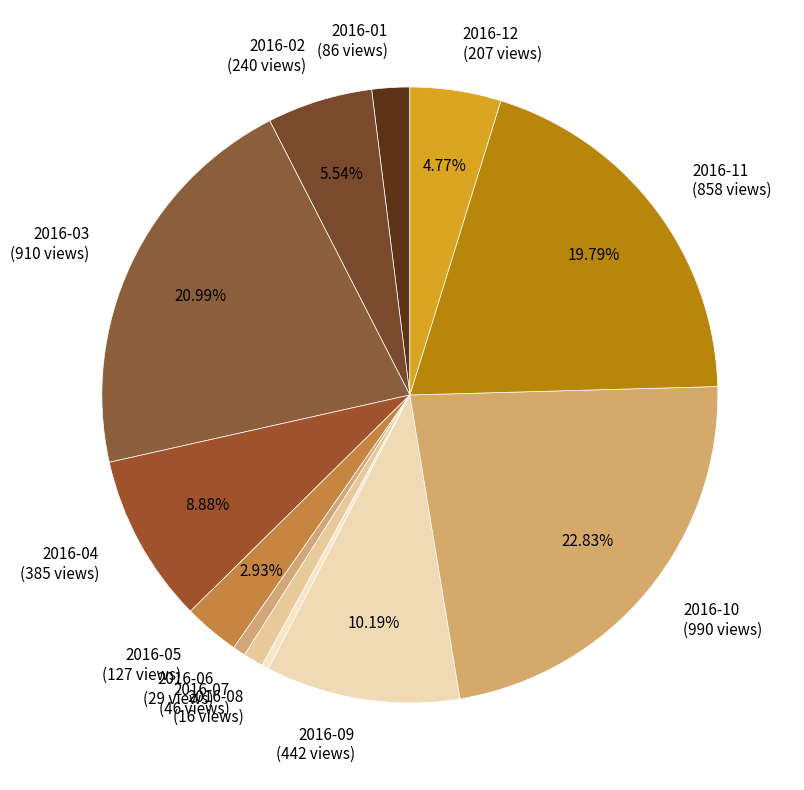

How many segments does this pie chart have?

12